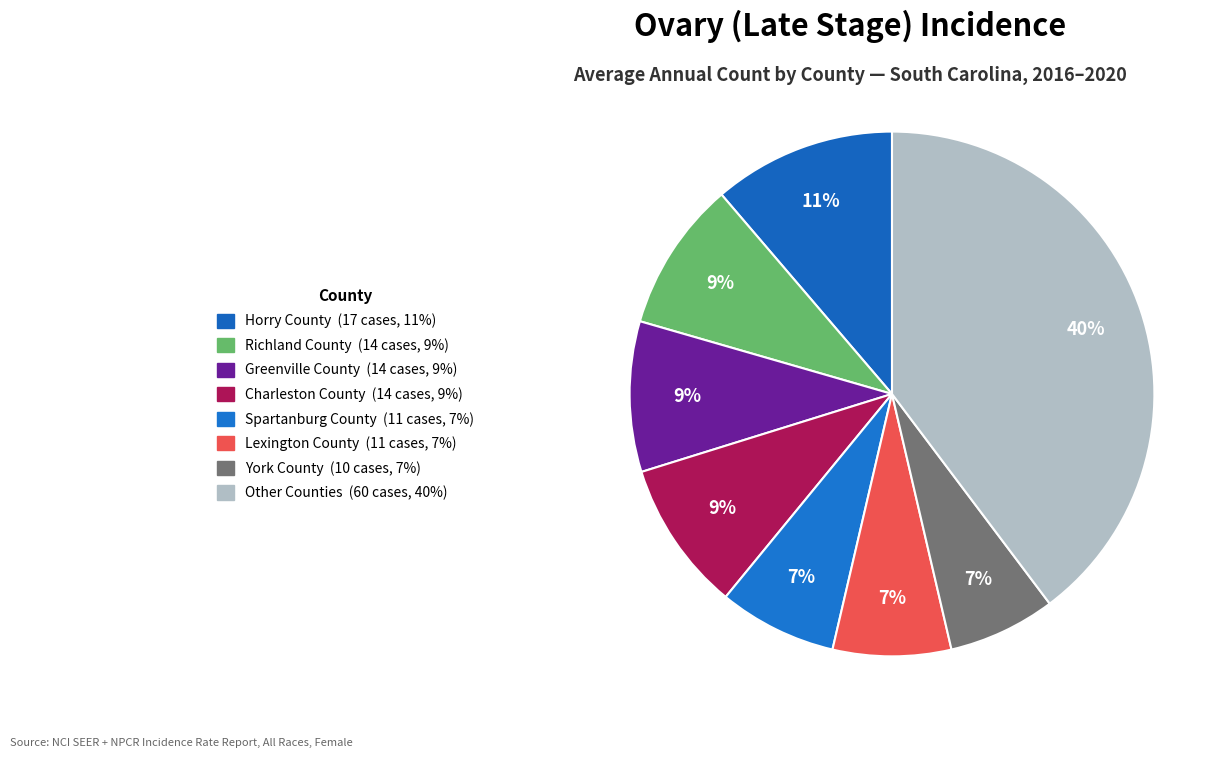

Count the number of slices in the pie.

8